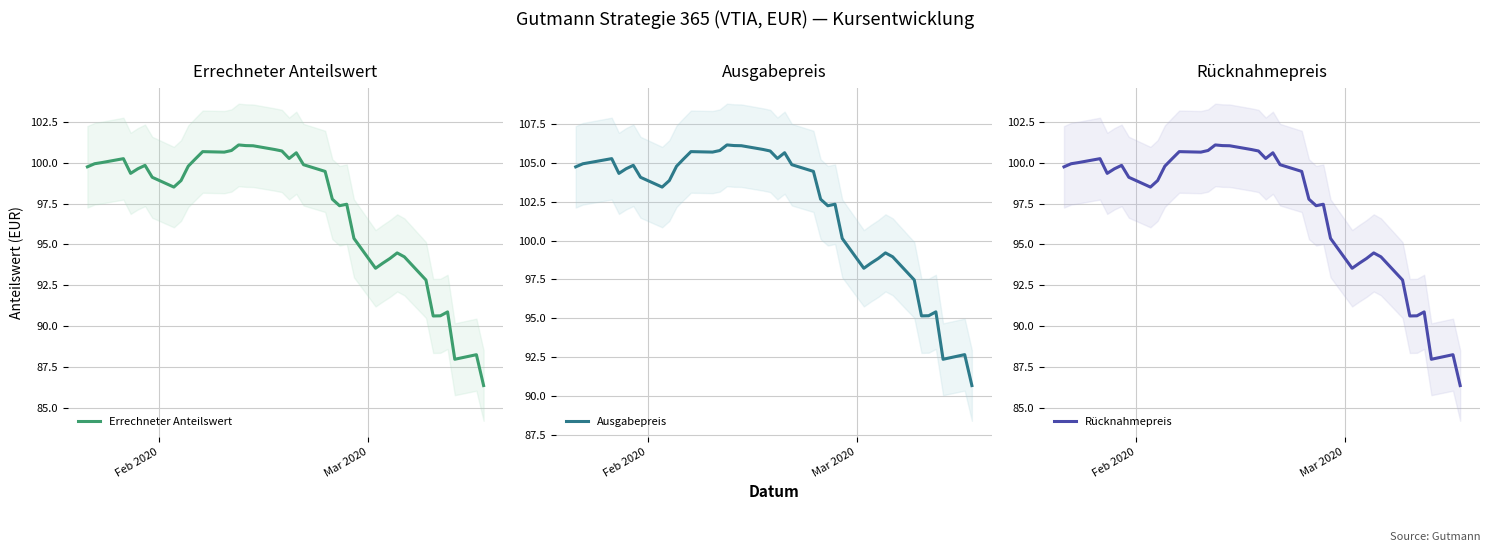

What is the sum of all Errechneter Anteilswert values?

3888.1